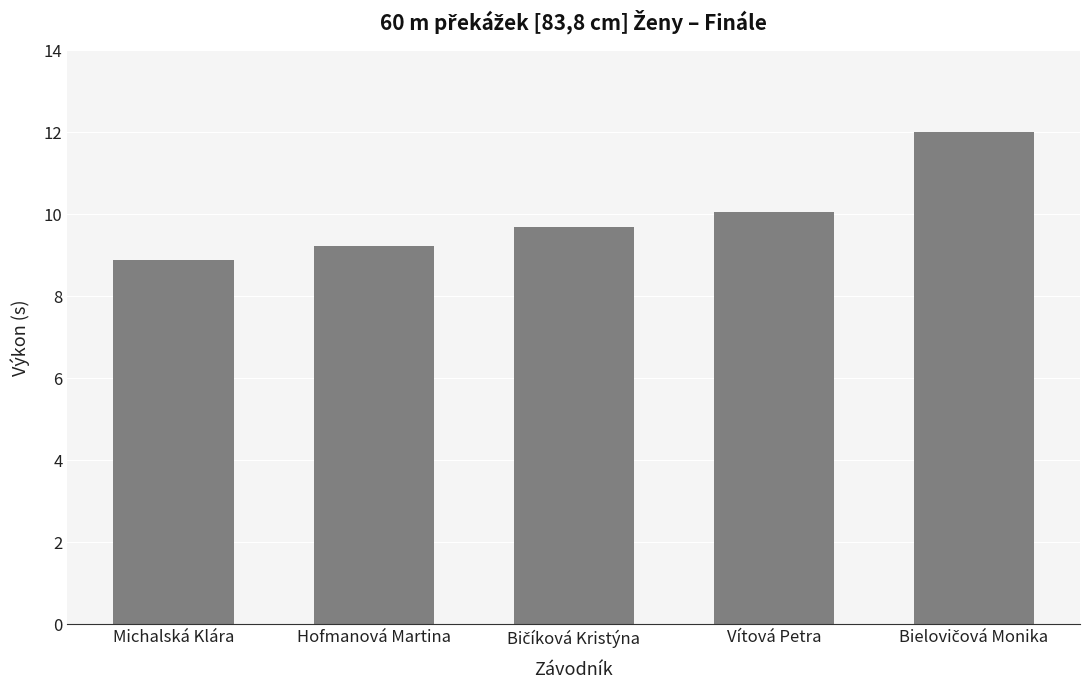

The value at Hofmanová Martina is 13.1. True or false?

False